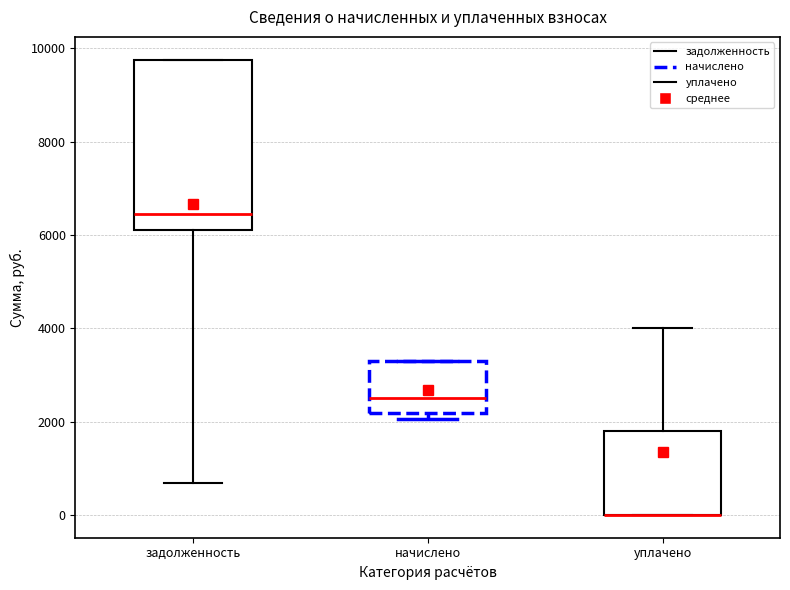

Reading left to right, read every box against the y-axis: the position of its median line, the range the box covers, and the ends of its whiskers. The values are not printed on the chart, so give them approximately, as read against the axis.

задолженность: median 6400, box 6200 to 9800, whiskers 600 to 9800
начислено: median 2400, box 2200 to 3200, whiskers 2000 to 3200
уплачено: median 0 (drawn on the box's lower edge), box 0 to 1800, whiskers 0 to 4000